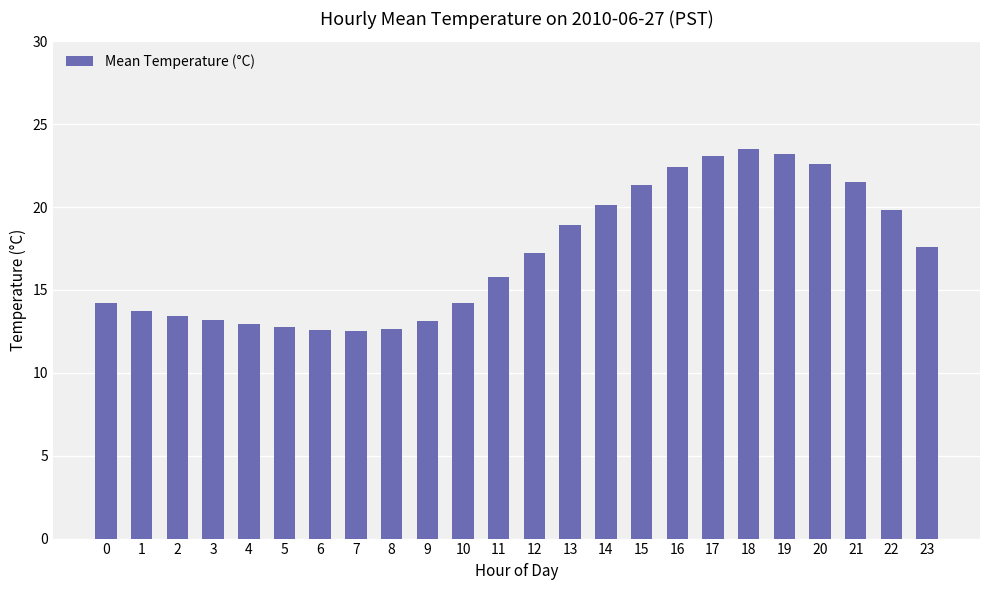

The value at 21 is 21.5. True or false?

True